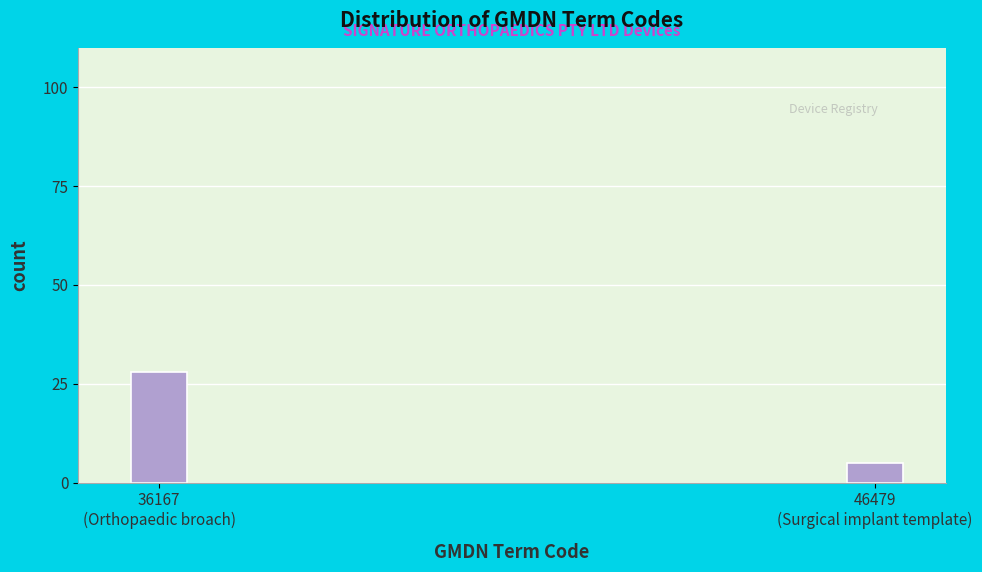

Reading right to left, transcribe all the data shown in this chart.

5	28